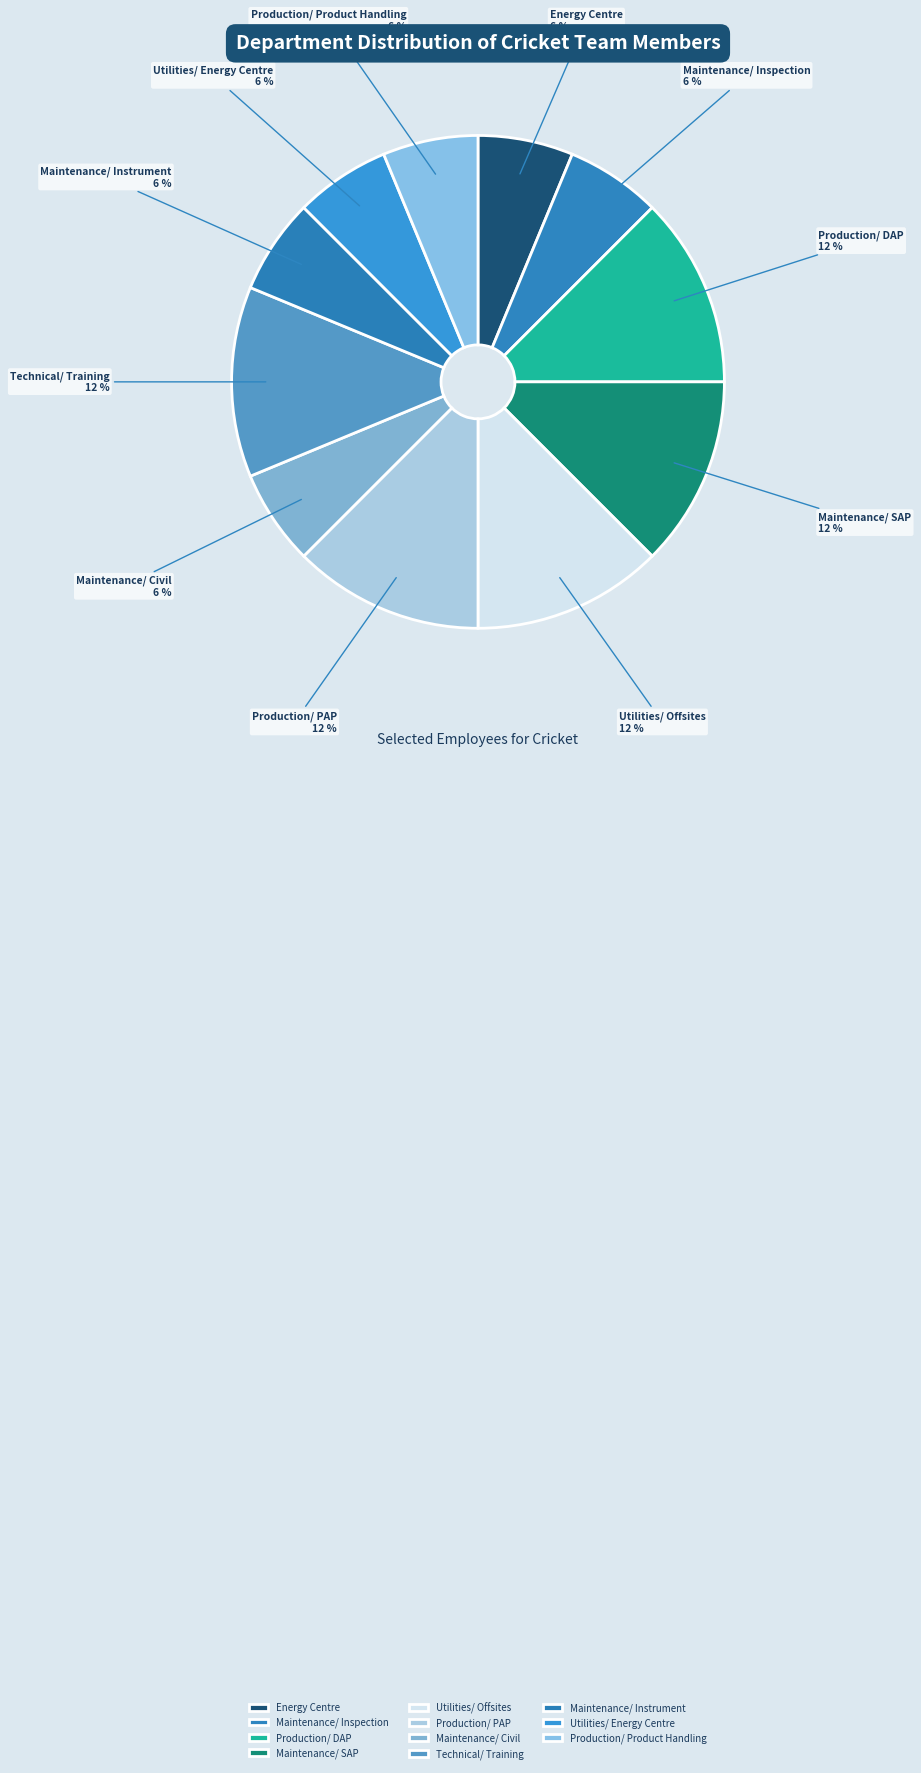

Is it true that Maintenance/ Civil is 12% of the pie?

False